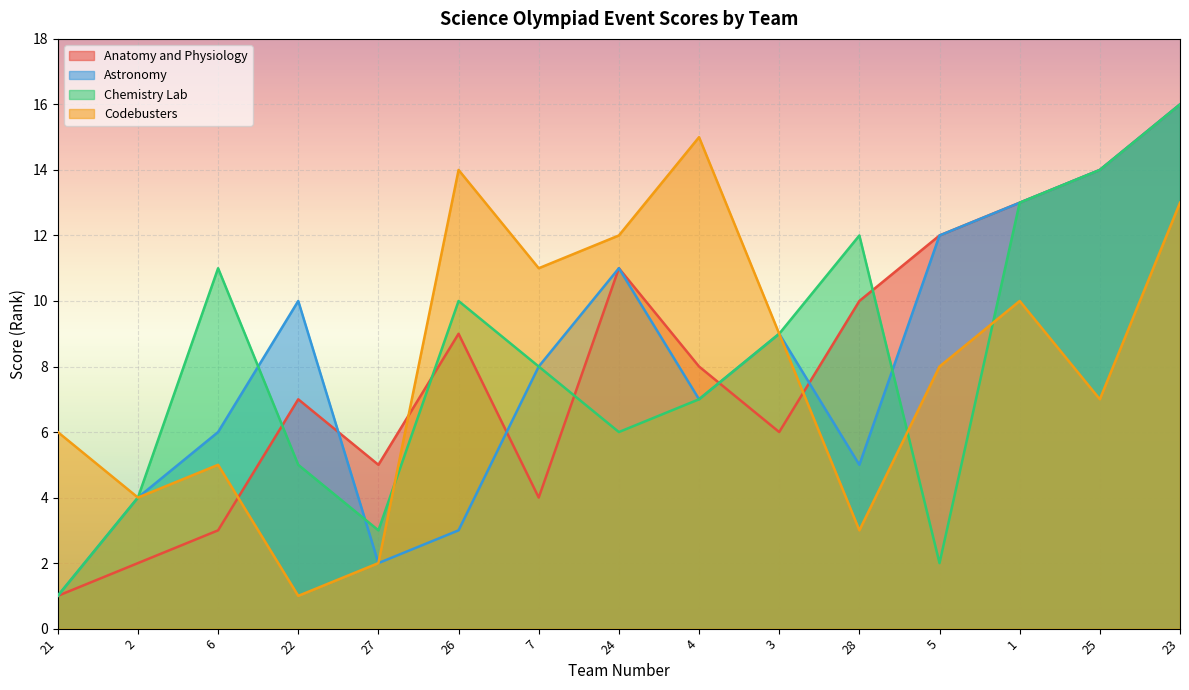

At which category is the sum across all series the highest?

23